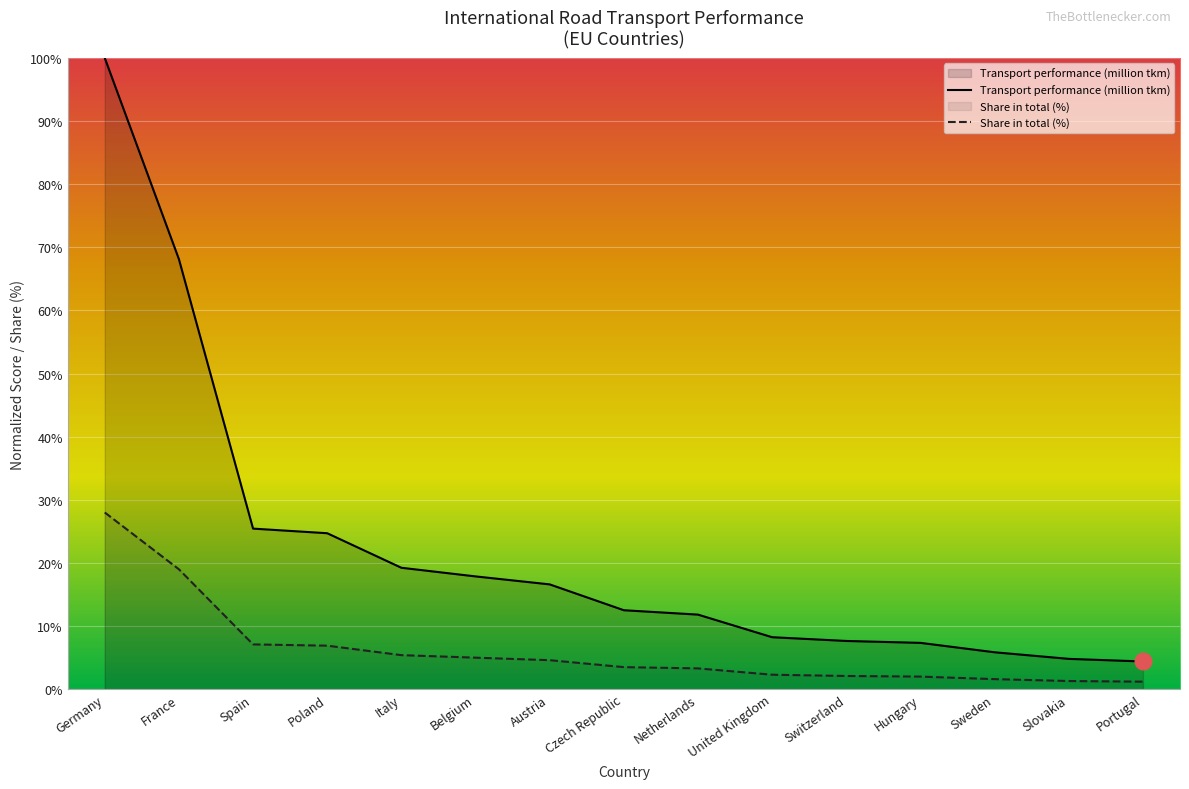

True or false: Share in total (%) and Transport performance (million tkm) intersect in this chart.

False